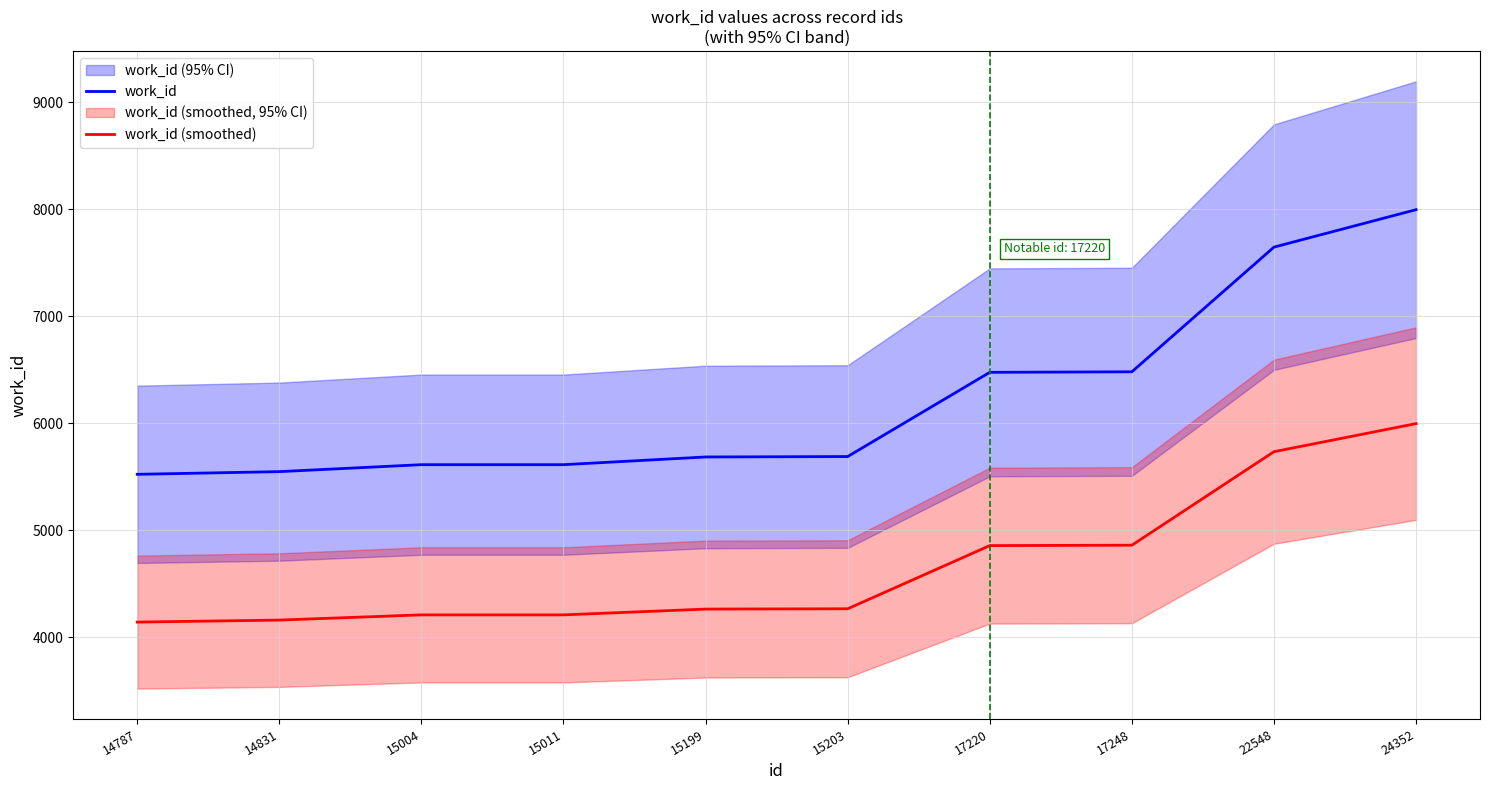

The work_id (smoothed) series shows 2722.9 at 17248. True or false?

False